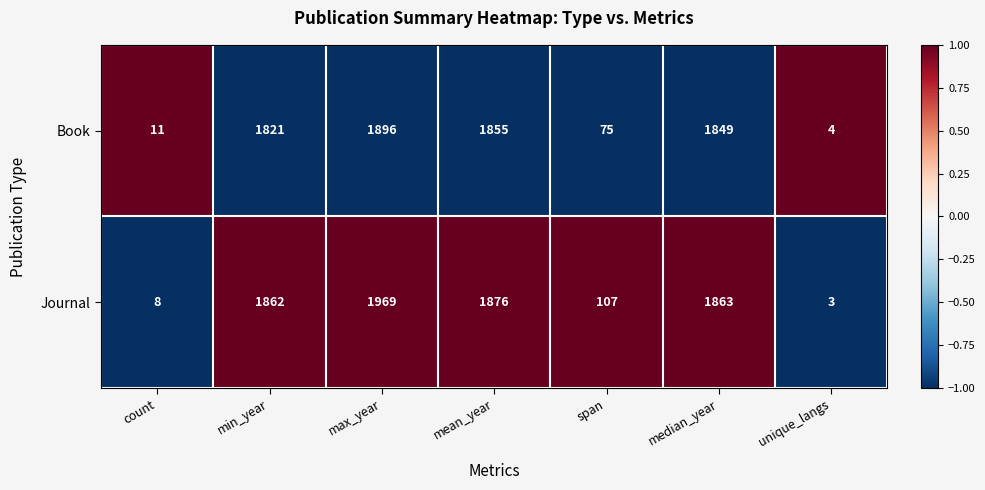

Rank the categories by Journal value from lowest to highest.

unique_langs, count, span, min_year, median_year, mean_year, max_year